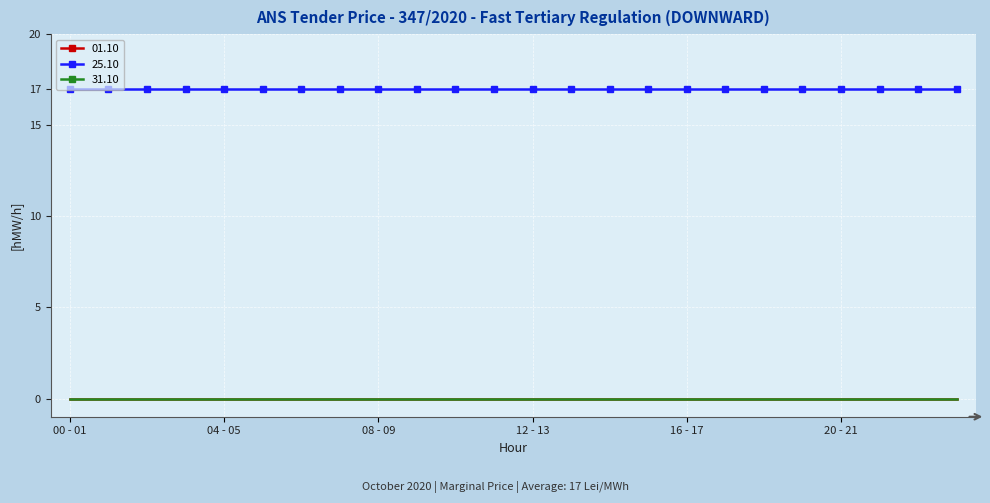

True or false: 31.10 and 01.10 intersect in this chart.

False